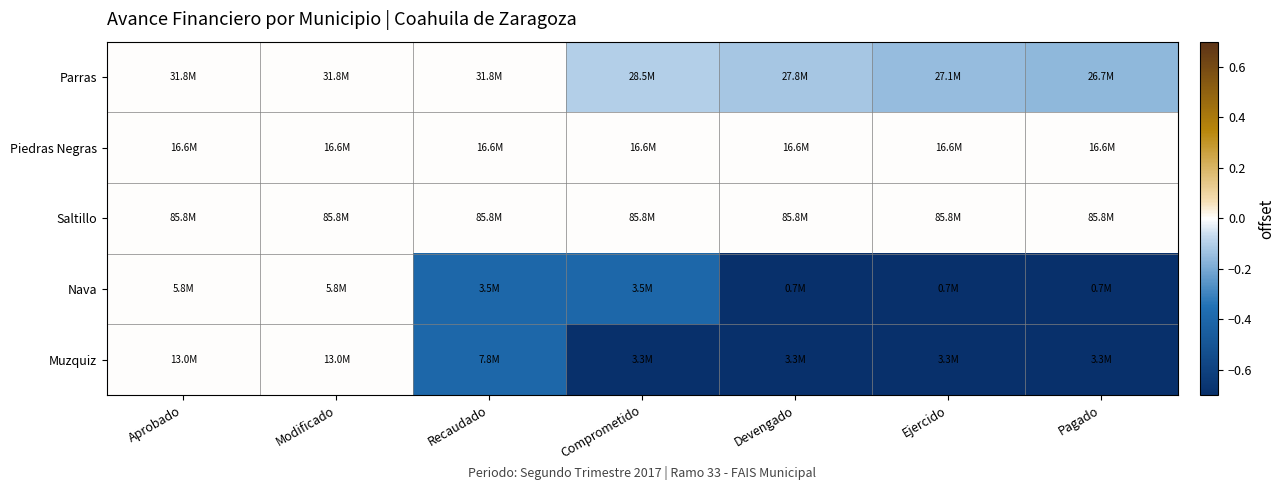

At which category does the chart reach its minimum across all series?

Devengado